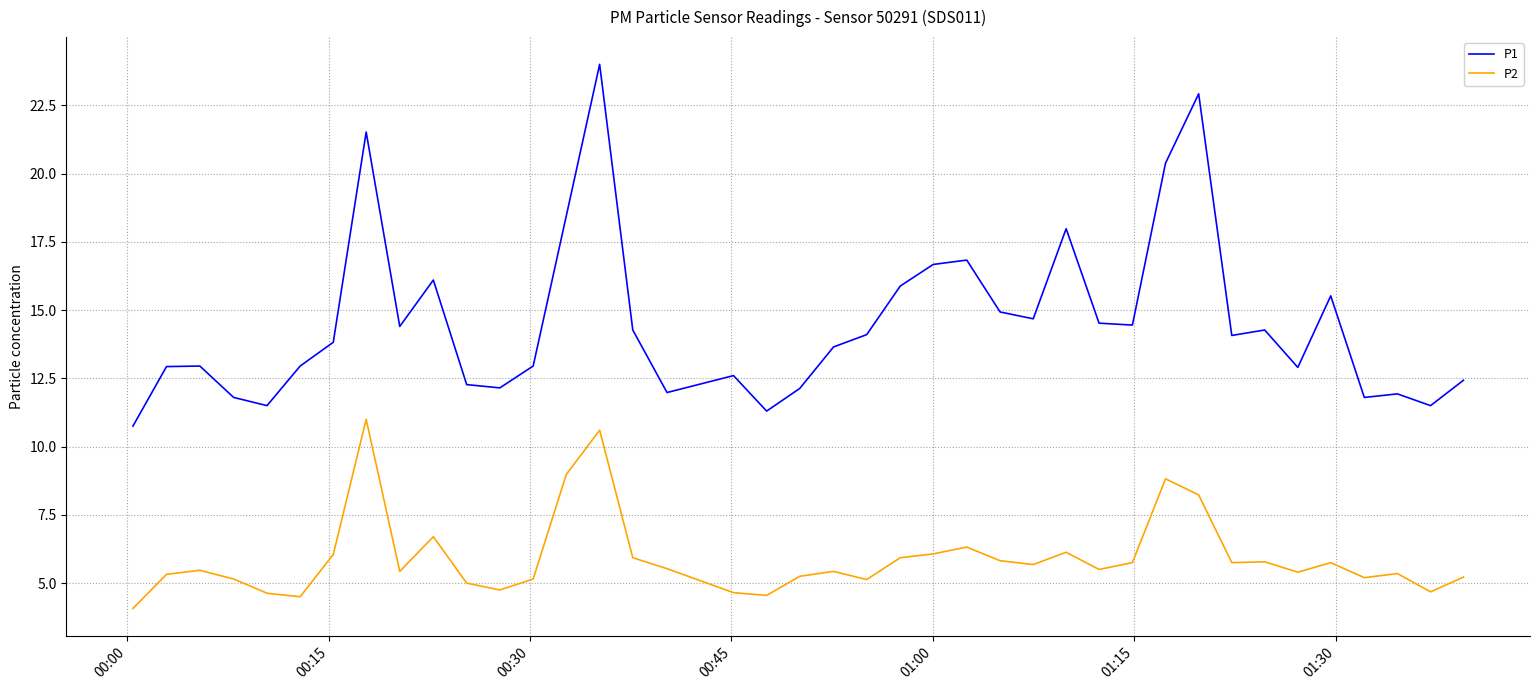

True or false: P1 and P2 intersect in this chart.

False